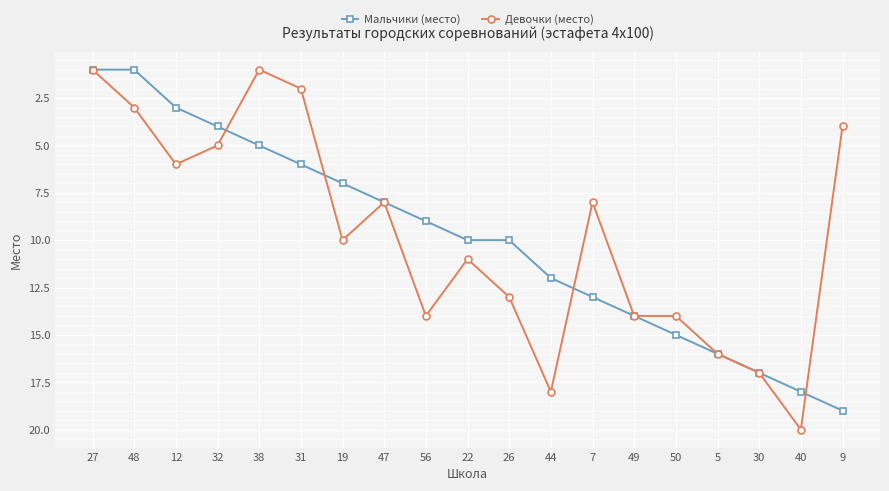

What is the sum of the Мальчики (место) values at 26 and 48?

11